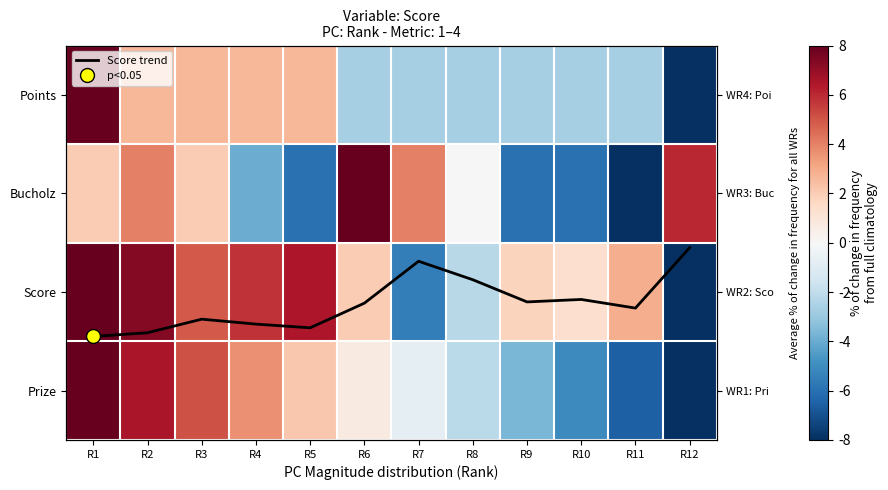

Which series has the largest range (max minus min)?

Points